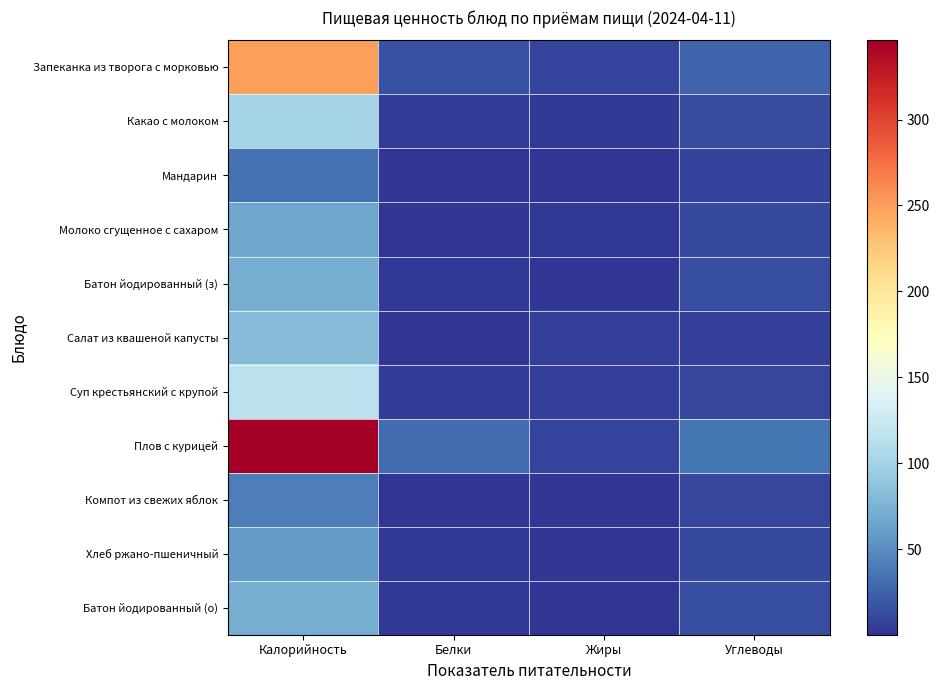

Reading left to right, transcribe all the data shown in this chart.

Запеканка из творога с морковью: Калорийность=249.6	Белки=15.6	Жиры=9.2	Углеводы=26.2
Какао с молоком: Калорийность=100.4	Белки=4.7	Жиры=3.5	Углеводы=12.5
Мандарин: Калорийность=35.0	Белки=0.8	Жиры=0.2	Углеводы=7.5
Молоко сгущенное с сахаром: Калорийность=65.5	Белки=1.4	Жиры=1.7	Углеводы=11.1
Батон йодированный (з): Калорийность=71.2	Белки=2.4	Жиры=0.3	Углеводы=14.7
Салат из квашеной капусты: Калорийность=81.6	Белки=1.0	Жиры=6.1	Углеводы=5.8
Суп крестьянский с крупой: Калорийность=115.6	Белки=5.1	Жиры=5.8	Углеводы=10.8
Плов с курицей: Калорийность=346.1	Белки=30.0	Жиры=8.9	Углеводы=36.5
Компот из свежих яблок: Калорийность=41.6	Белки=0.2	Жиры=0.1	Углеводы=9.9
Хлеб ржано-пшеничный: Калорийность=58.7	Белки=2.0	Жиры=0.4	Углеводы=11.9
Батон йодированный (о): Калорийность=71.2	Белки=2.4	Жиры=0.3	Углеводы=14.7